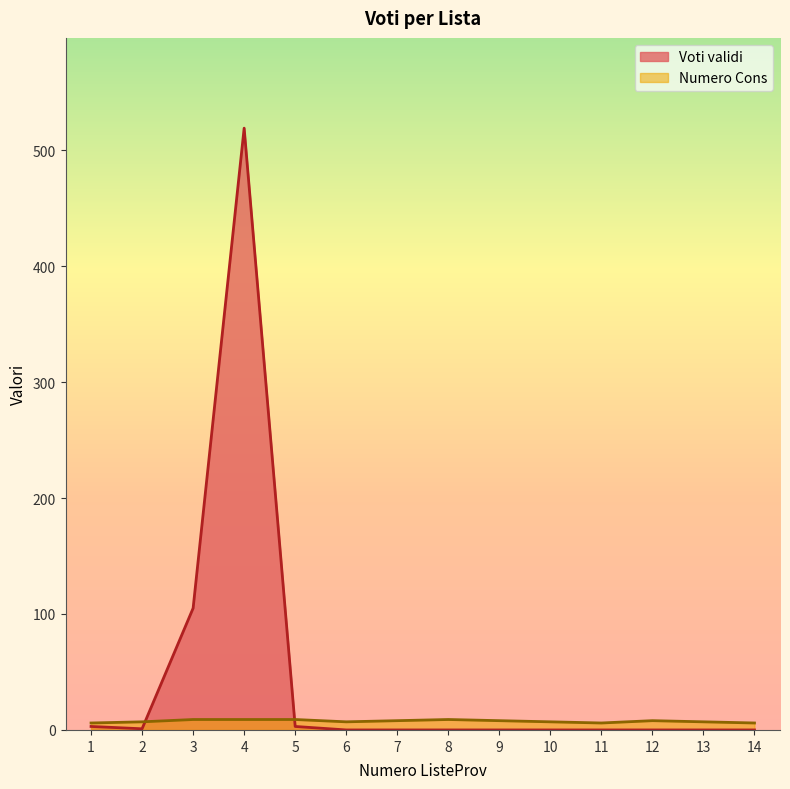

At how many categories does at least one series exceed 140?

1